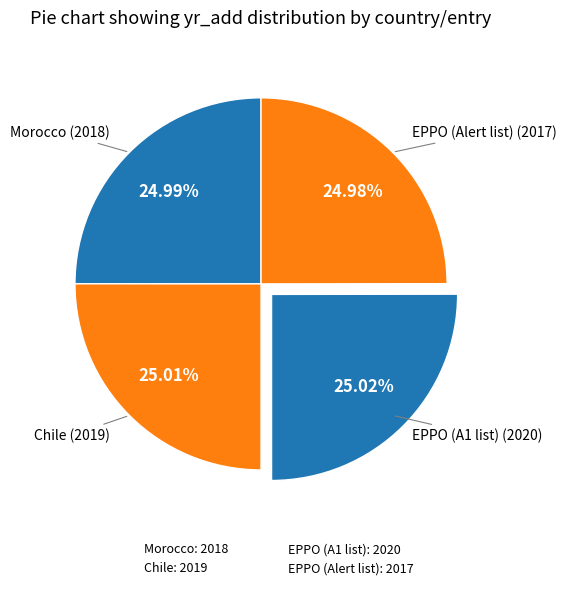

Is it true that Chile is 25% of the pie?

True